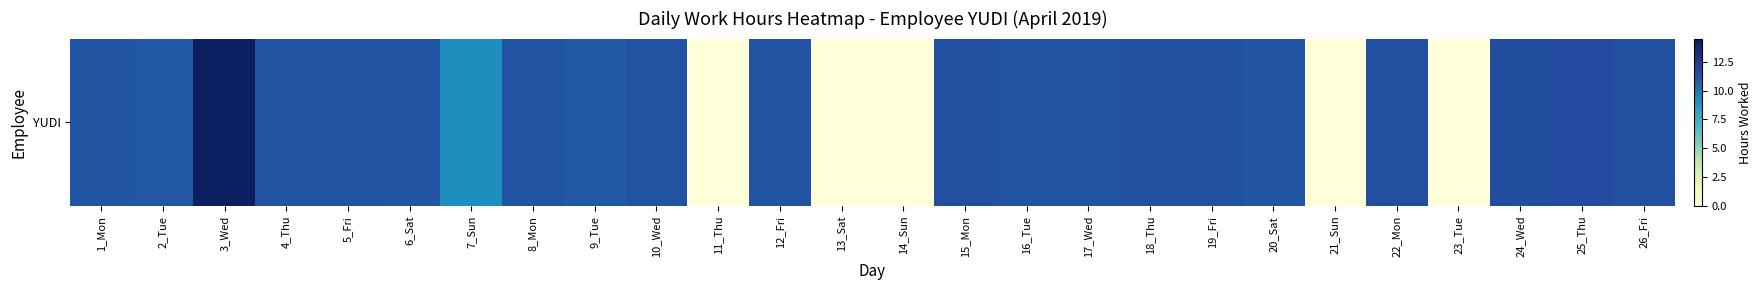

Which label corresponds to the smallest value in the chart?

11_Thu